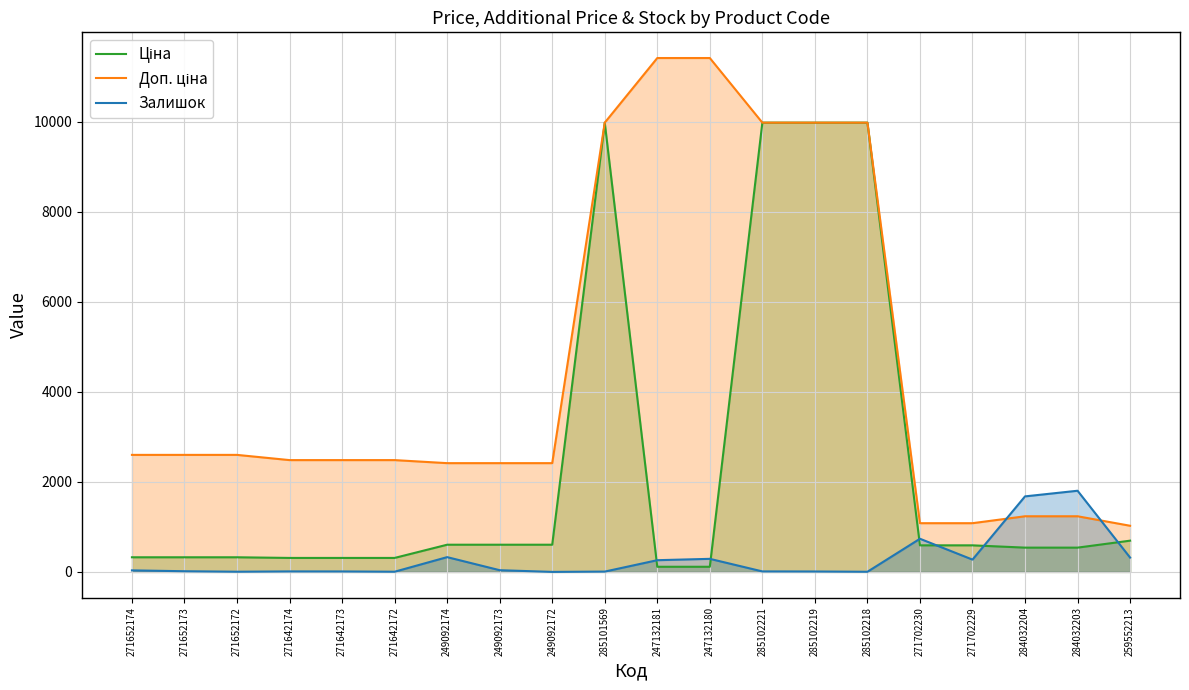

Reading left to right, transcribe all the data shown in this chart.

Ціна: 271652174=324.8	271652173=324.8	271652172=324.8	271642174=310.3	271642173=310.3	271642172=310.3	249092174=603.7	249092173=603.7	249092172=603.7	285101569=9975.0	247132181=114.1	247132180=114.1	285102221=9975.0	285102219=9975.0	285102218=9975.0	271702230=589.9	271702229=589.9	284032204=539.0	284032203=539.0	259552213=693.7
Доп. ціна: 271652174=2598.3	271652173=2598.3	271652172=2598.3	271642174=2482.4	271642173=2482.4	271642172=2482.4	249092174=2414.8	249092173=2414.8	249092172=2414.8	285101569=9975.0	247132181=11410.0	247132180=11410.0	285102221=9975.0	285102219=9975.0	285102218=9975.0	271702230=1081.7	271702229=1081.7	284032204=1235.4	284032203=1235.4	259552213=1024.6
Залишок: 271652174=34.0	271652173=15.0	271652172=4.0	271642174=11.0	271642173=10.0	271642172=4.0	249092174=328.0	249092173=38.0	249092172=0.0	285101569=7.0	247132181=260.0	247132180=290.0	285102221=11.0	285102219=9.0	285102218=3.0	271702230=736.0	271702229=273.0	284032204=1677.0	284032203=1802.0	259552213=318.0